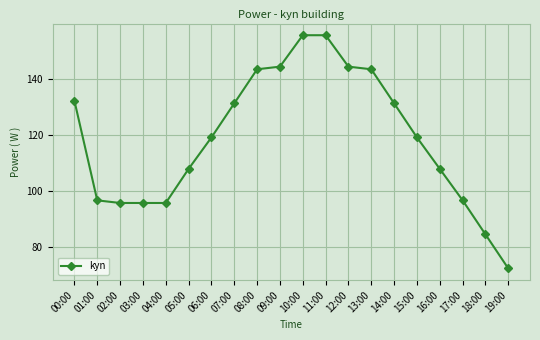

What is the difference between the values at 14:00 and 03:00?

35.6